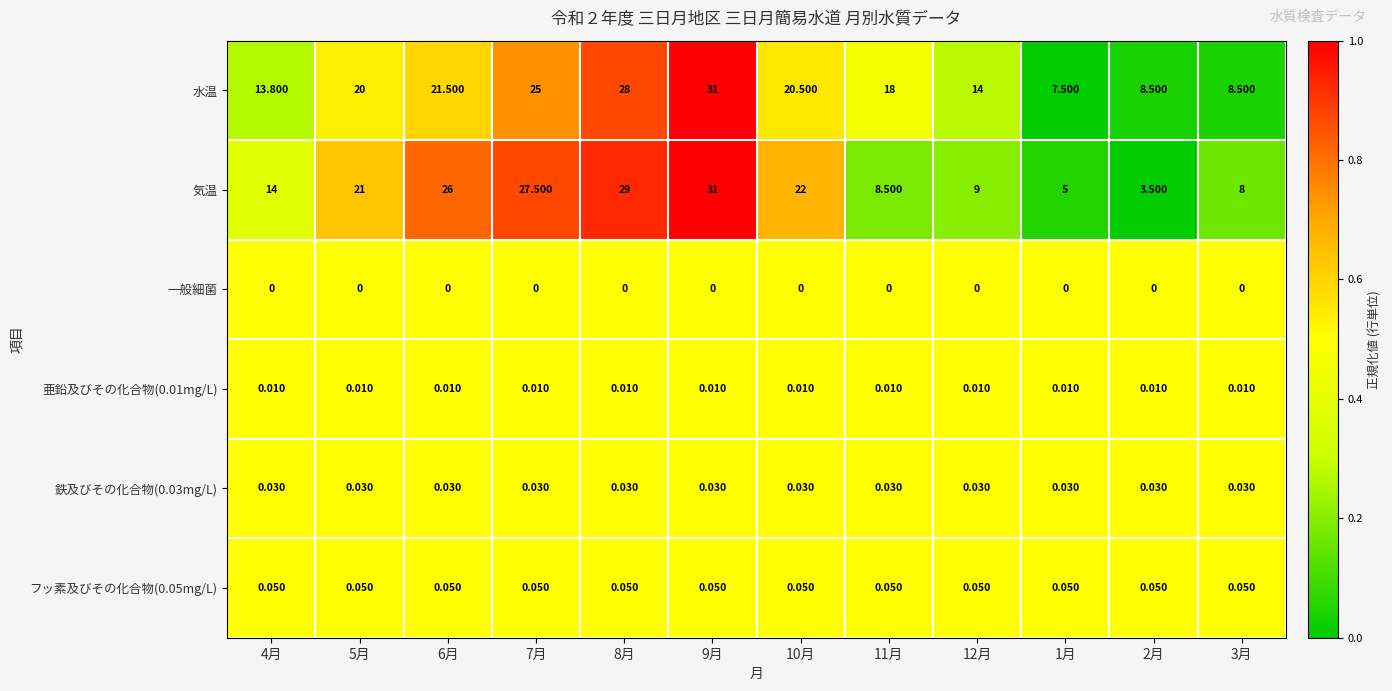

What is the maximum value shown in the chart?

31.0